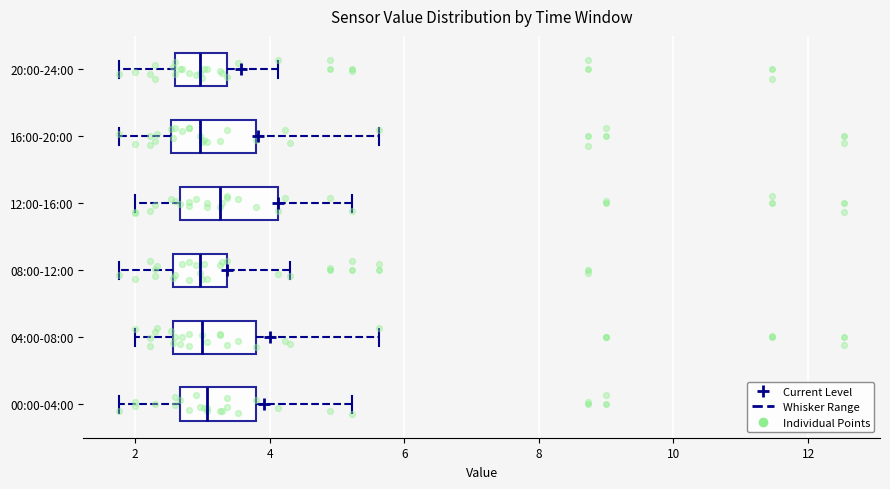

Reading bottom to top, transcribe this box plot: for each box, give where its median line is, the range the box spans, and where its two whiskers end, as read against the x-axis. The values are not printed on the chart, so give them approximately, as read against the axis.

00:00-04:00: median 3.0, box 2.6 to 3.8, whiskers 1.8 to 5.2
04:00-08:00: median 3.0, box 2.6 to 3.8, whiskers 2.0 to 5.6
08:00-12:00: median 3.0, box 2.6 to 3.4, whiskers 1.8 to 4.4
12:00-16:00: median 3.2, box 2.6 to 4.2, whiskers 2.0 to 5.2
16:00-20:00: median 3.0, box 2.6 to 3.8, whiskers 1.8 to 5.6
20:00-24:00: median 3.0, box 2.6 to 3.4, whiskers 1.8 to 4.2